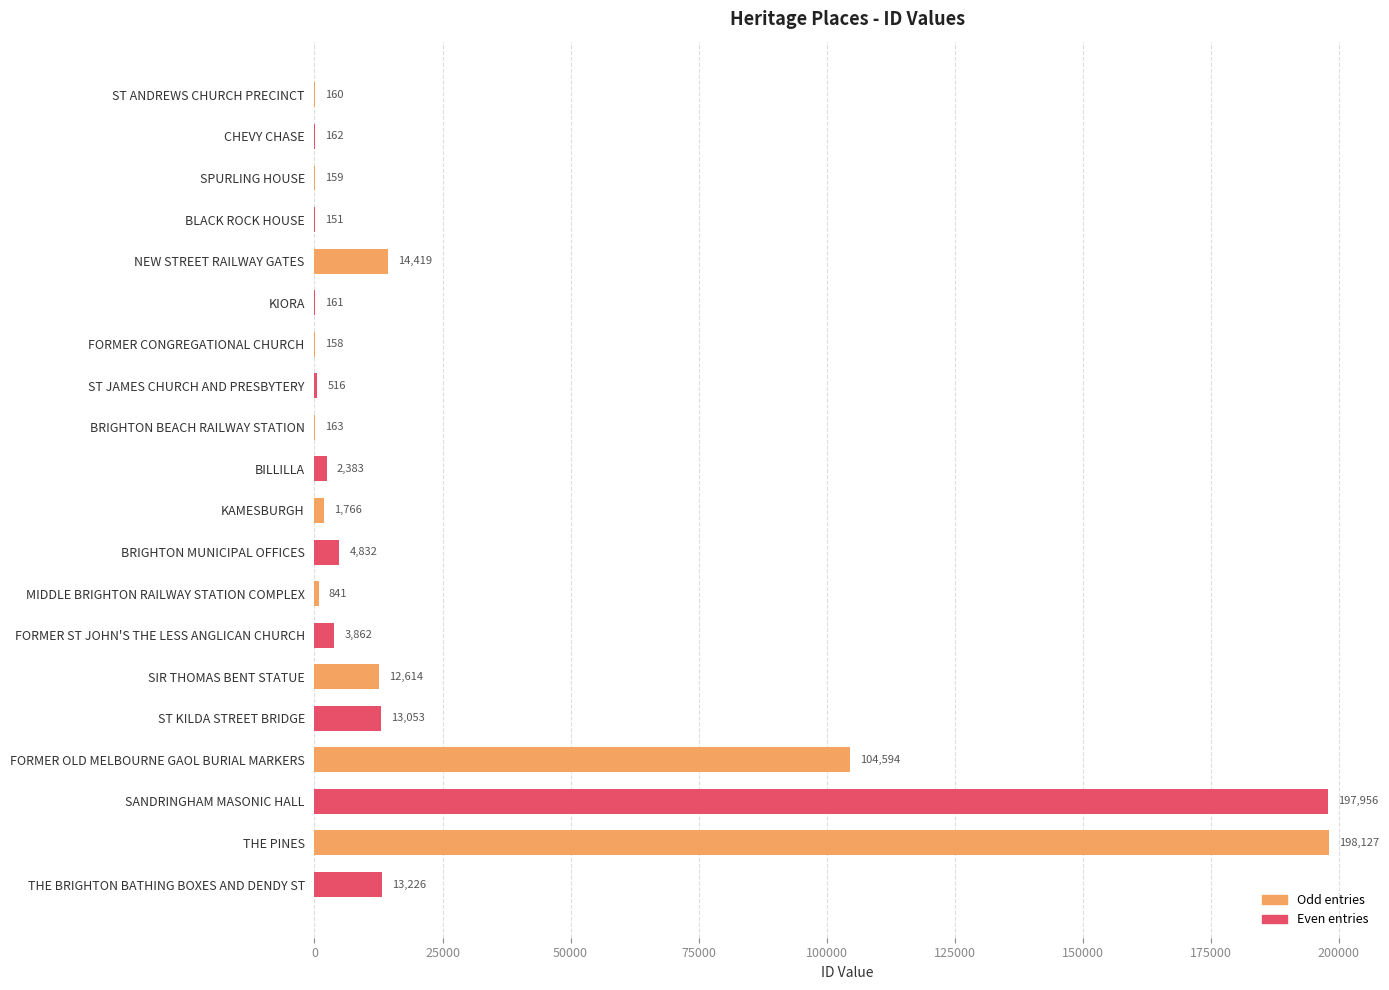

What is the approximate value at BRIGHTON MUNICIPAL OFFICES, to the nearest 10?

4830